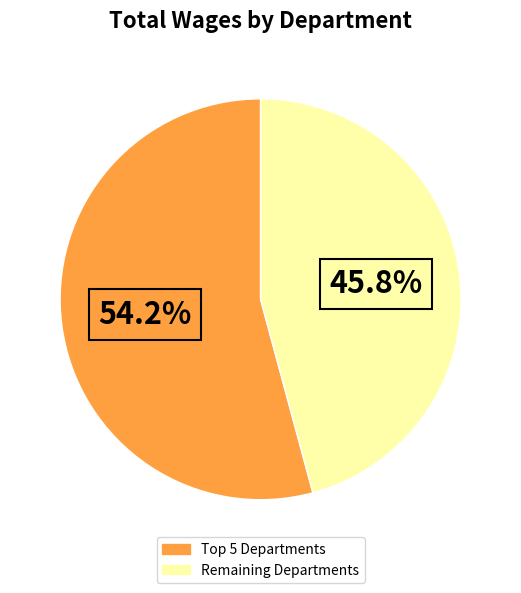

Is there a majority slice in this chart?

Yes